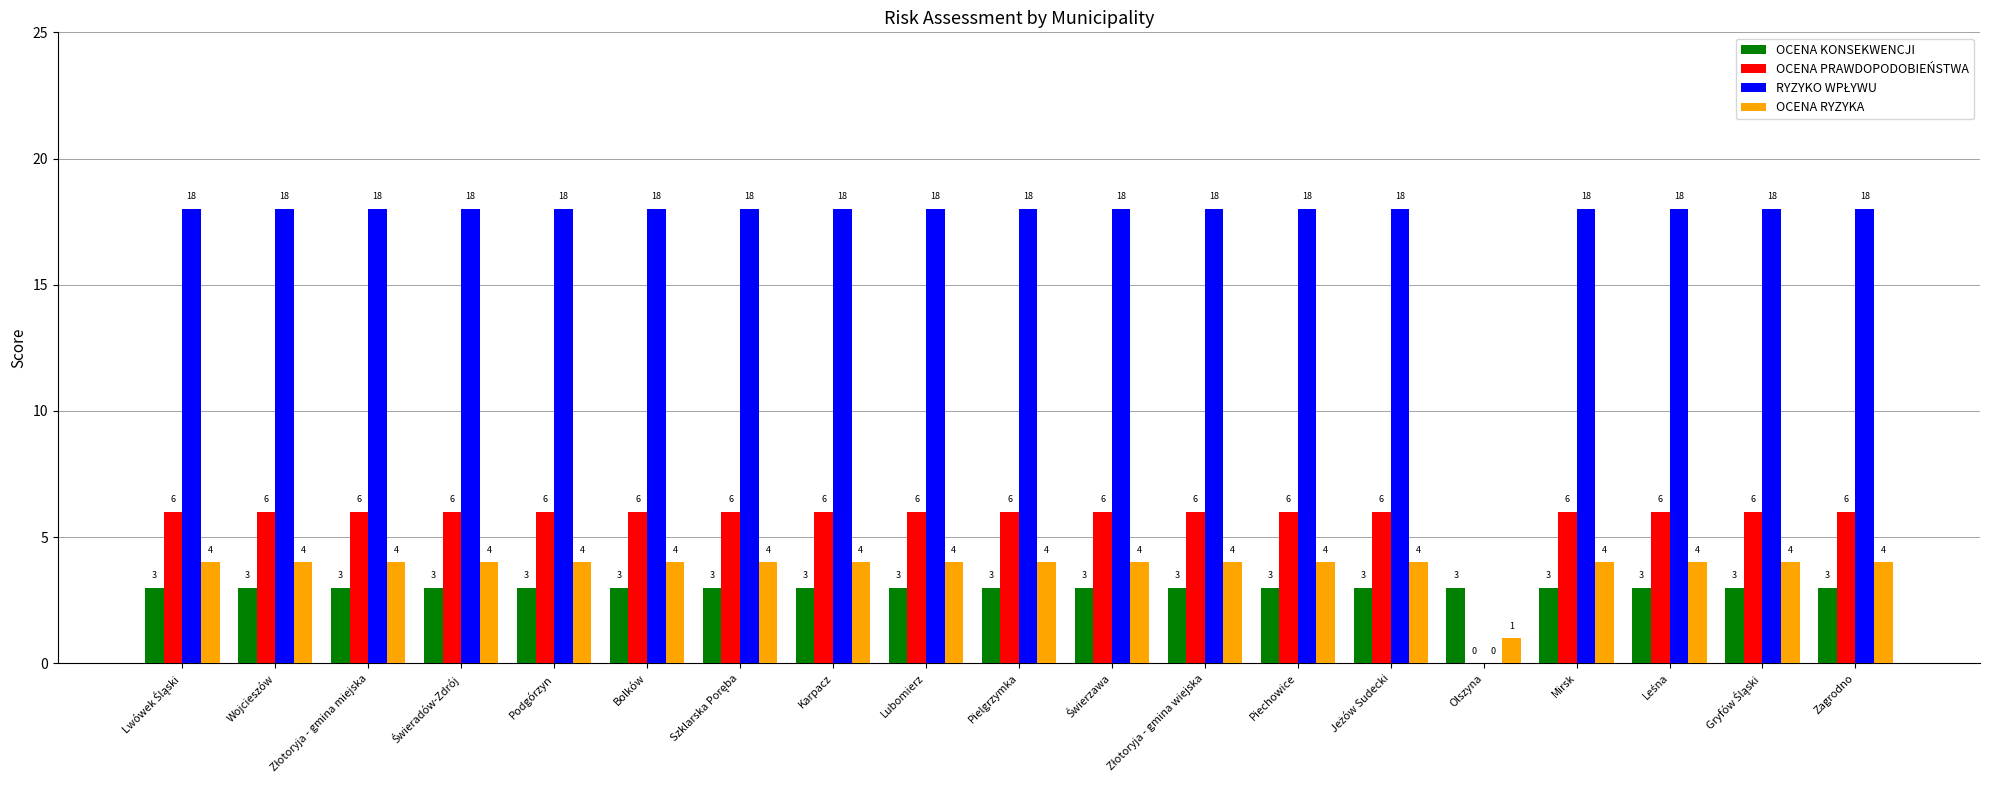

What is the total value across all series at Karpacz?

31